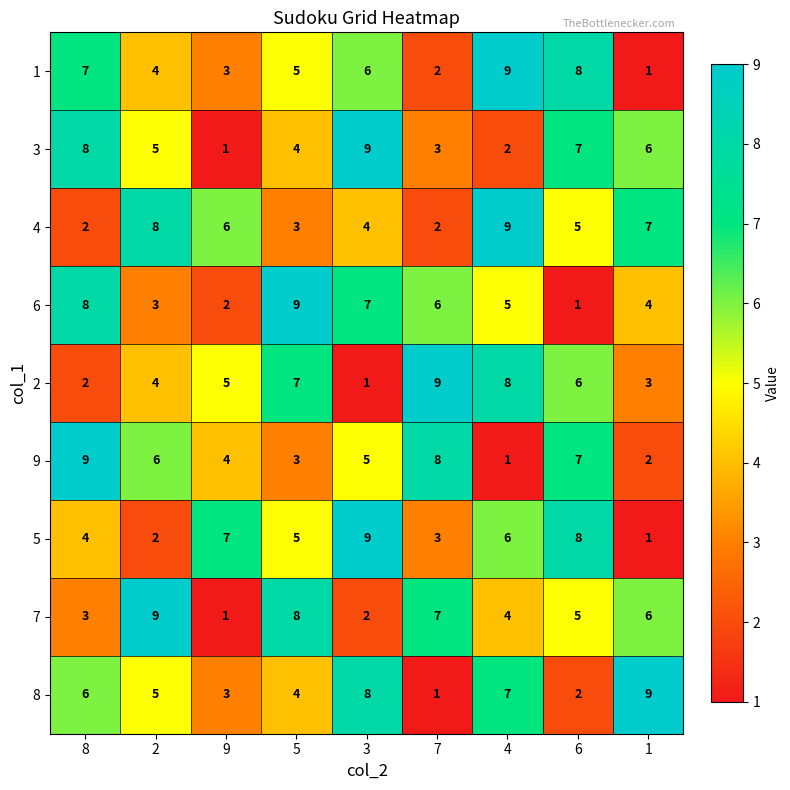

At which label does 5 first exceed 5?

9